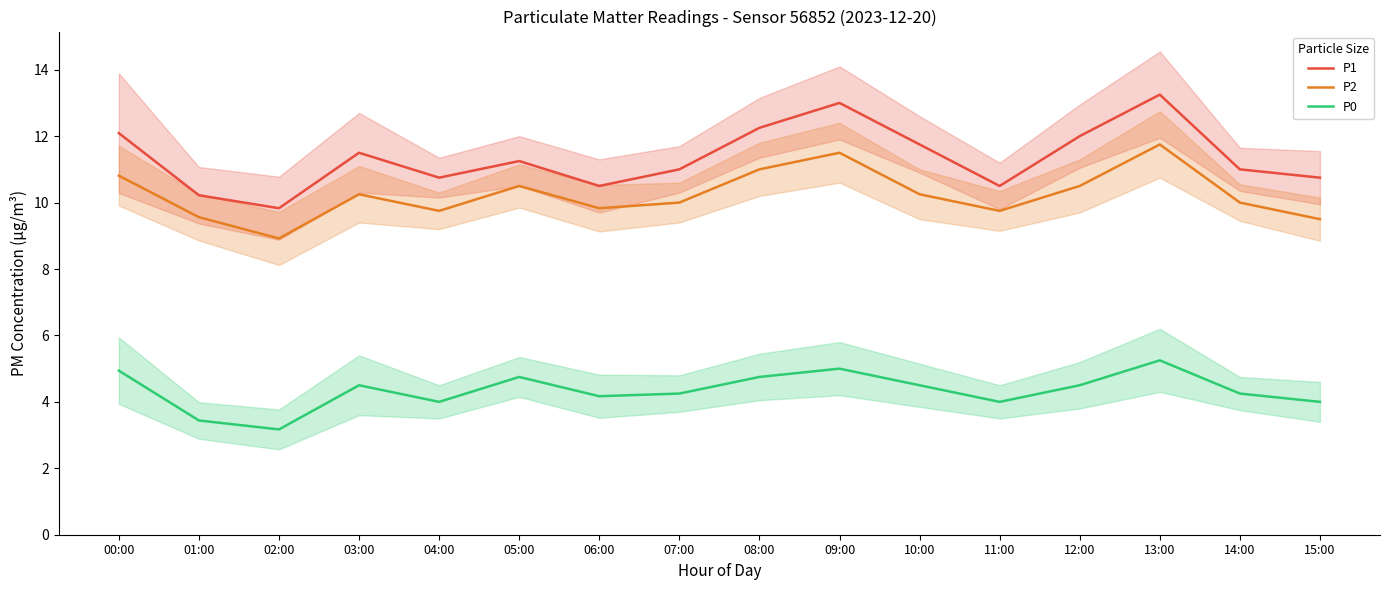

What is the spread (max minus min) of values at 04:00?

6.8